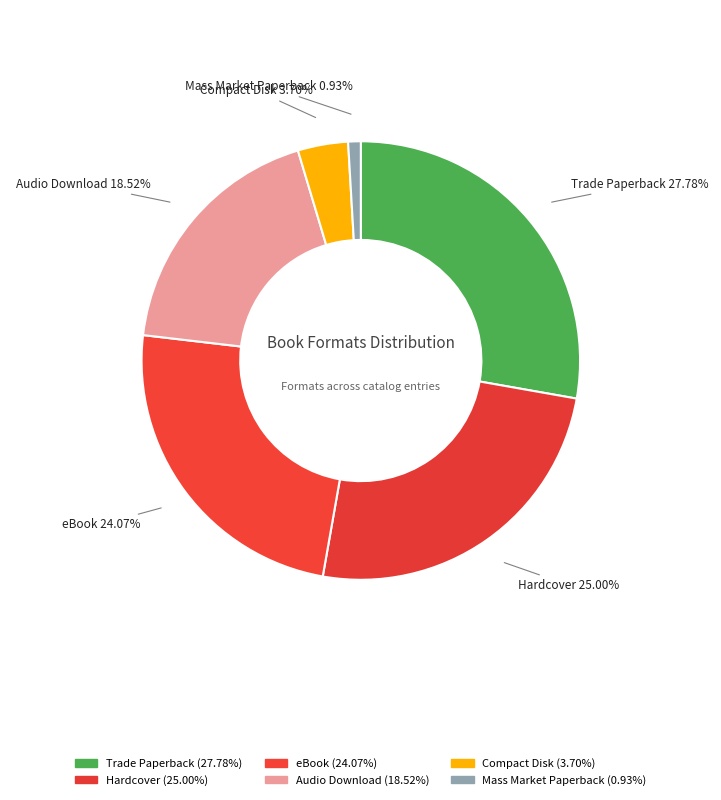

Count the number of slices in the pie.

6